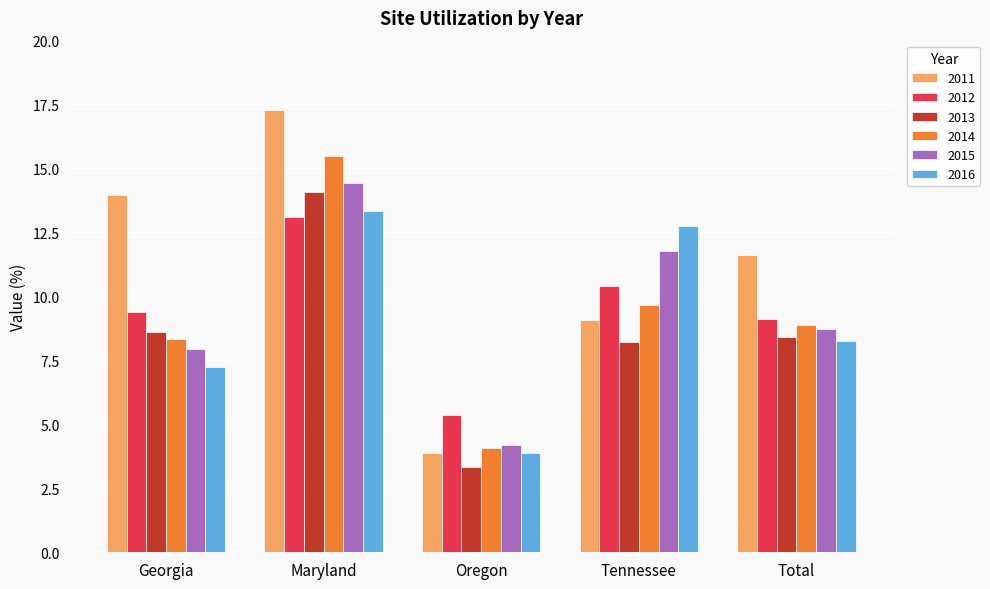

The value of 2014 at Tennessee is 9.7. True or false?

True